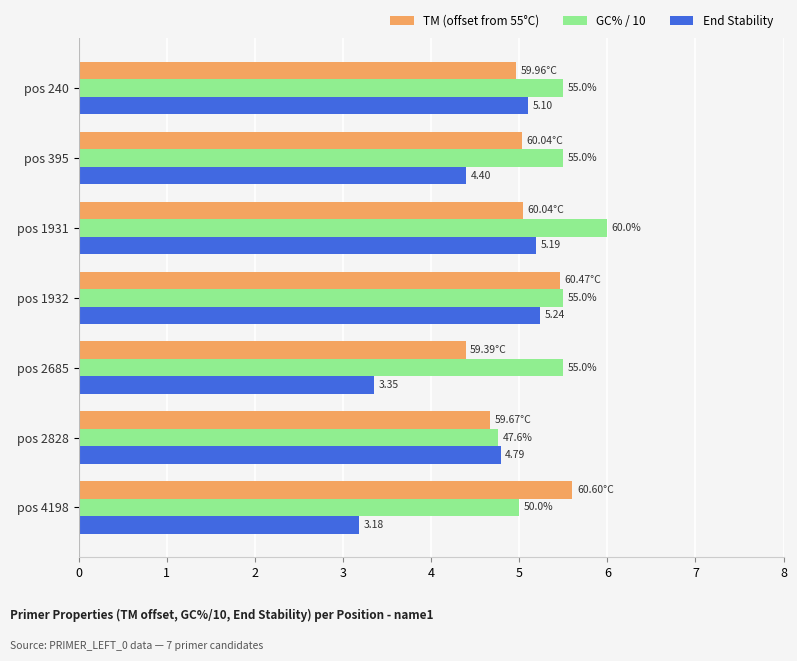

Rank the series at pos 240 from lowest to highest value.

TM (offset from 55°C), End Stability, GC% / 10